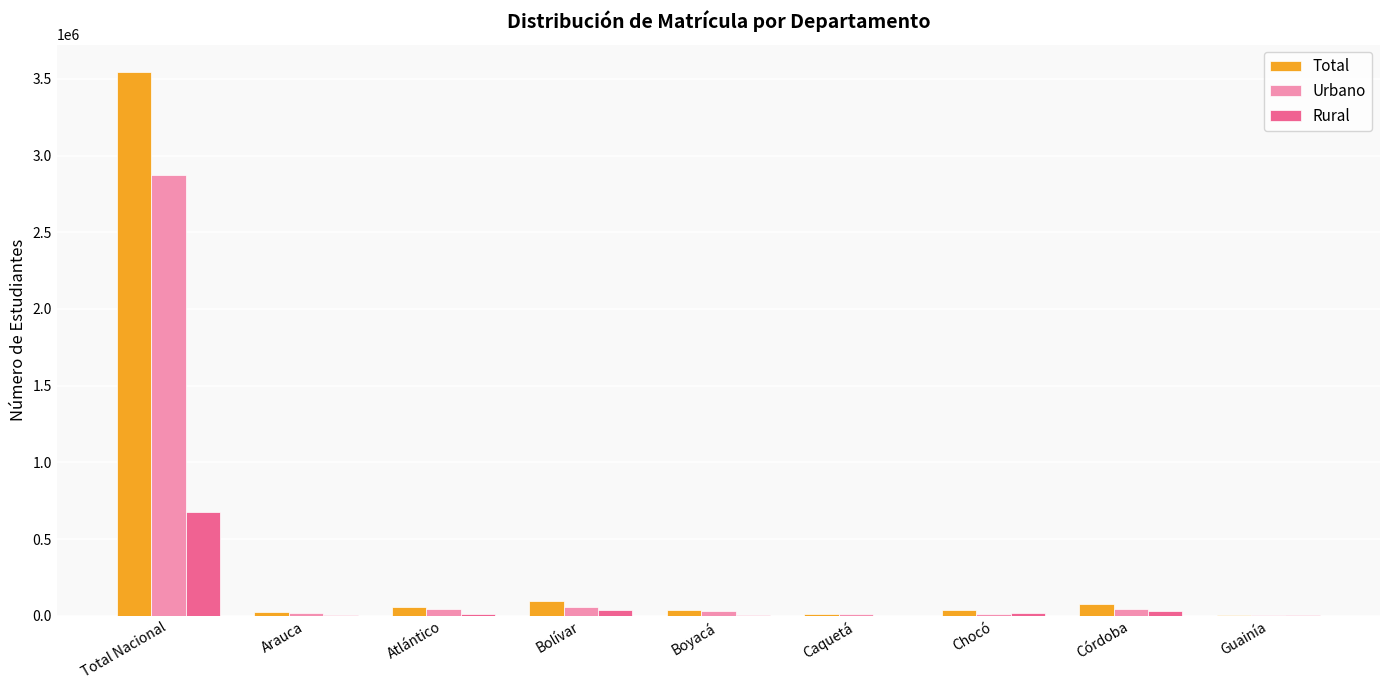

What are all the series names shown in the legend?

Total, Urbano, Rural